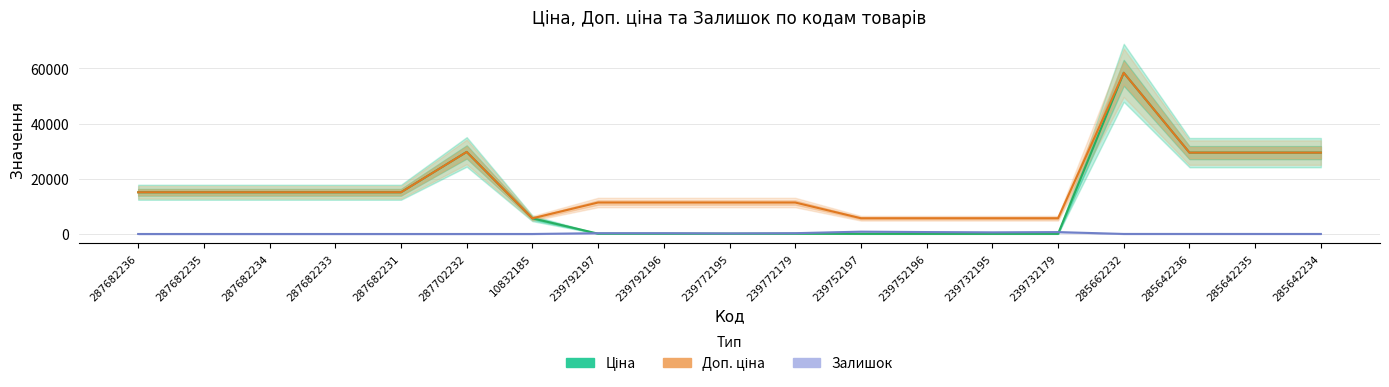

What are all the series names shown in the legend?

Ціна, Доп. ціна, Залишок